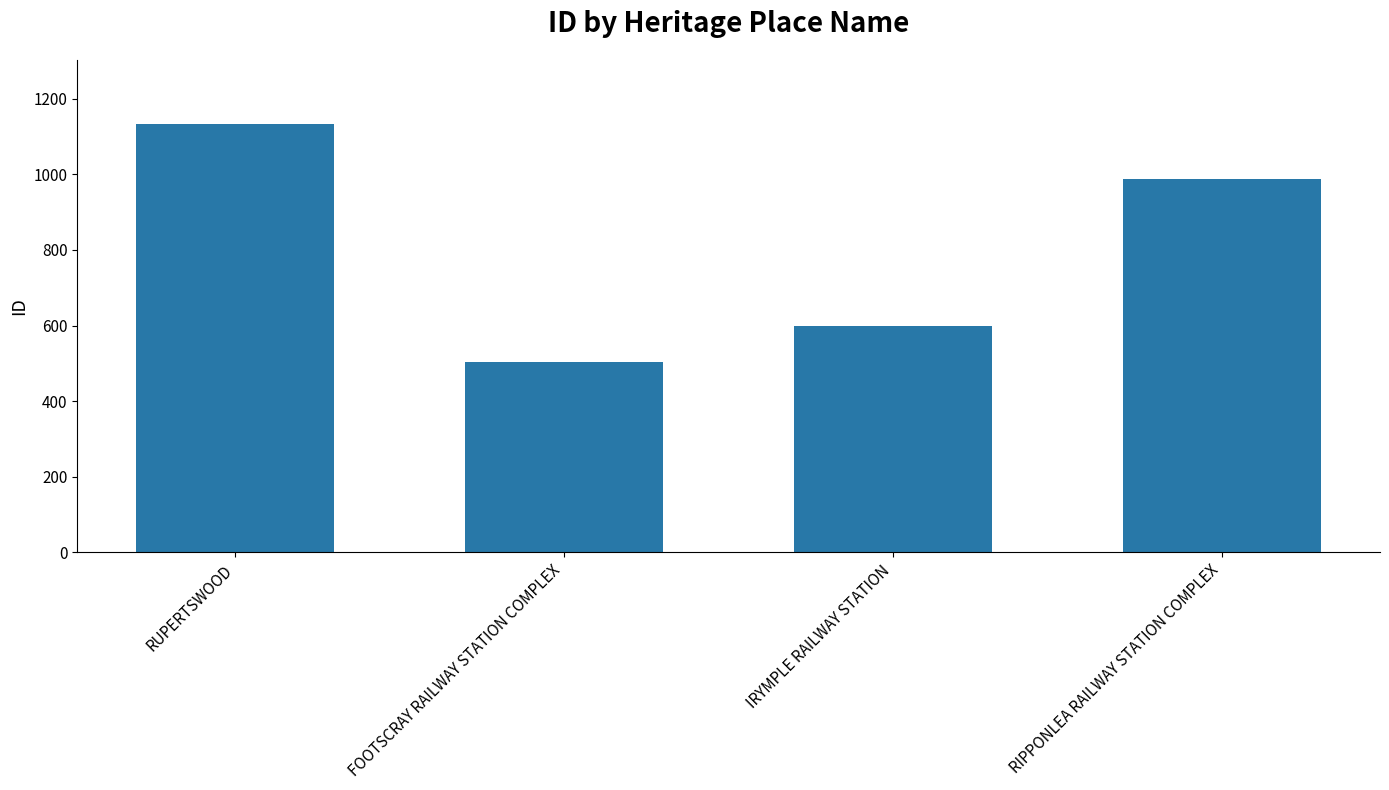

What is the label of the 1st bar from the right?

RIPPONLEA RAILWAY STATION COMPLEX